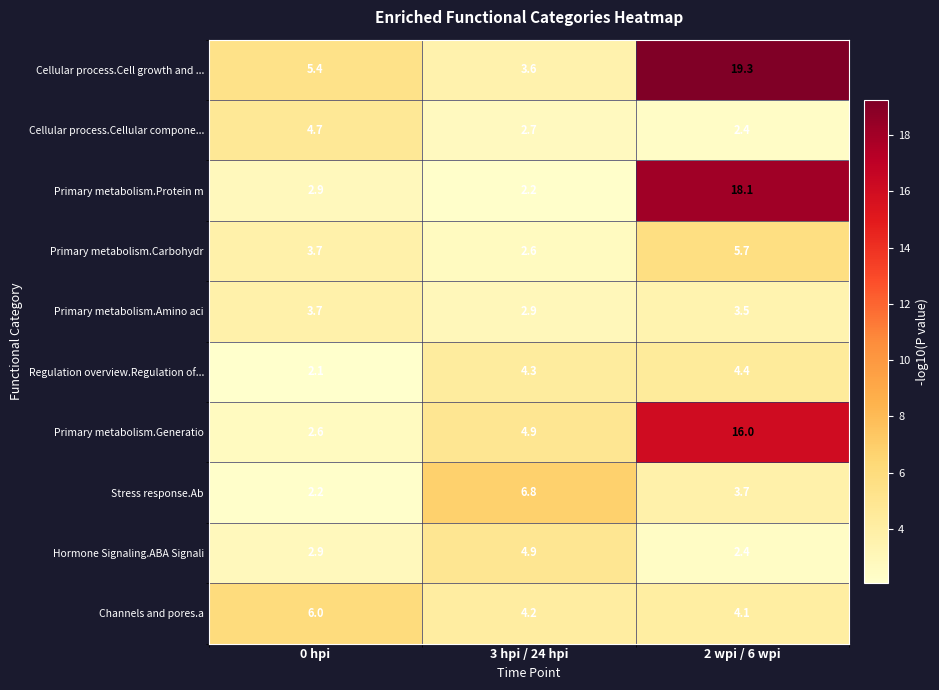

Where is Cellular process.Cellular compone... nearest to the value 3?

3 hpi / 24 hpi